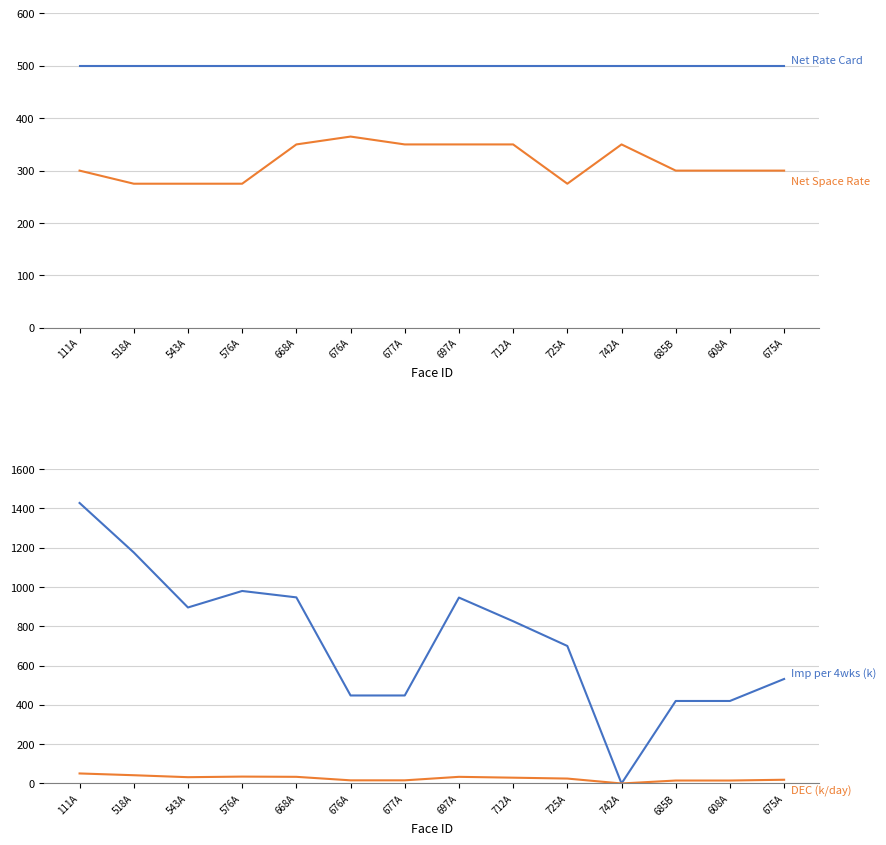

What is the maximum value for Net Rate Card per 4wks?

500.0